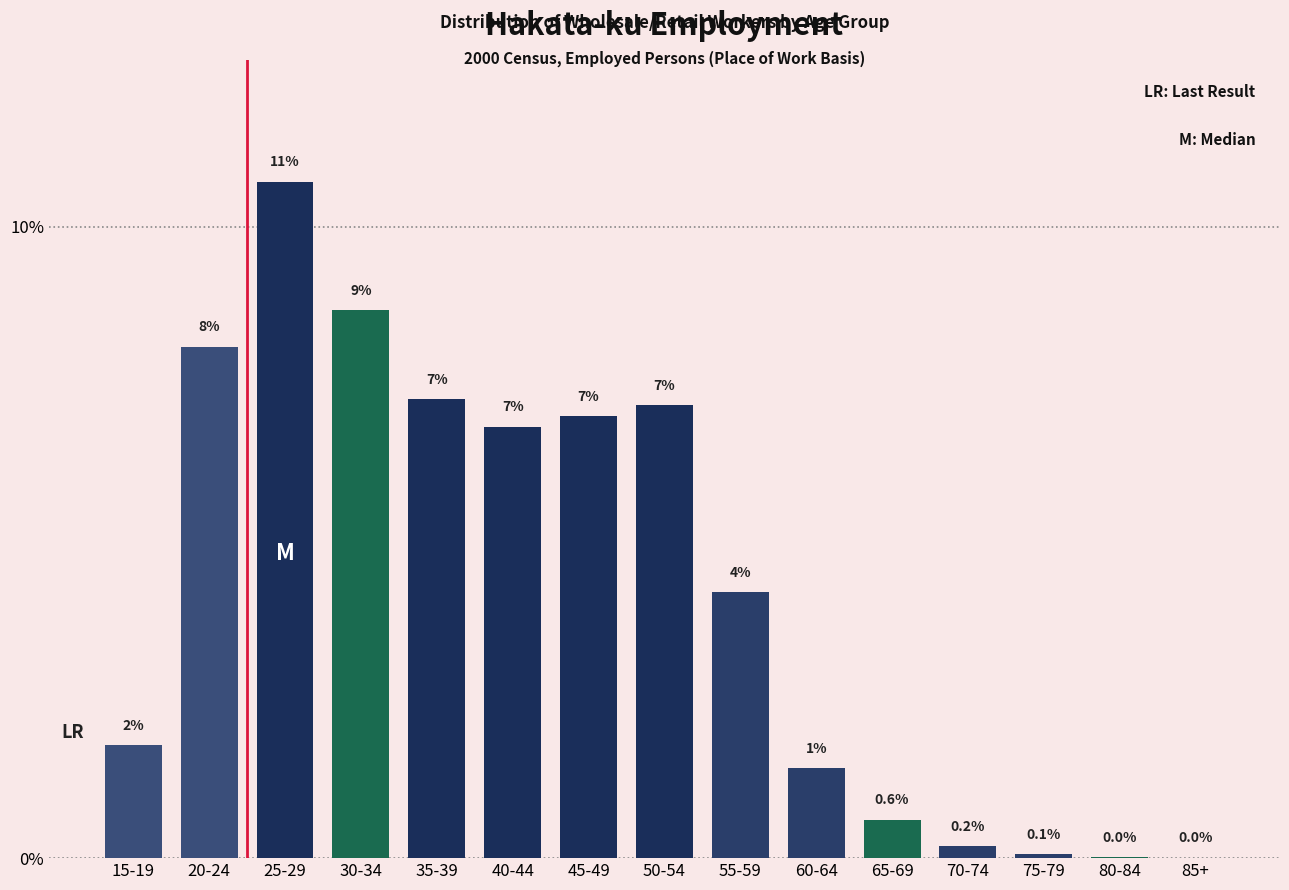

What is the greatest value displayed?

10.7